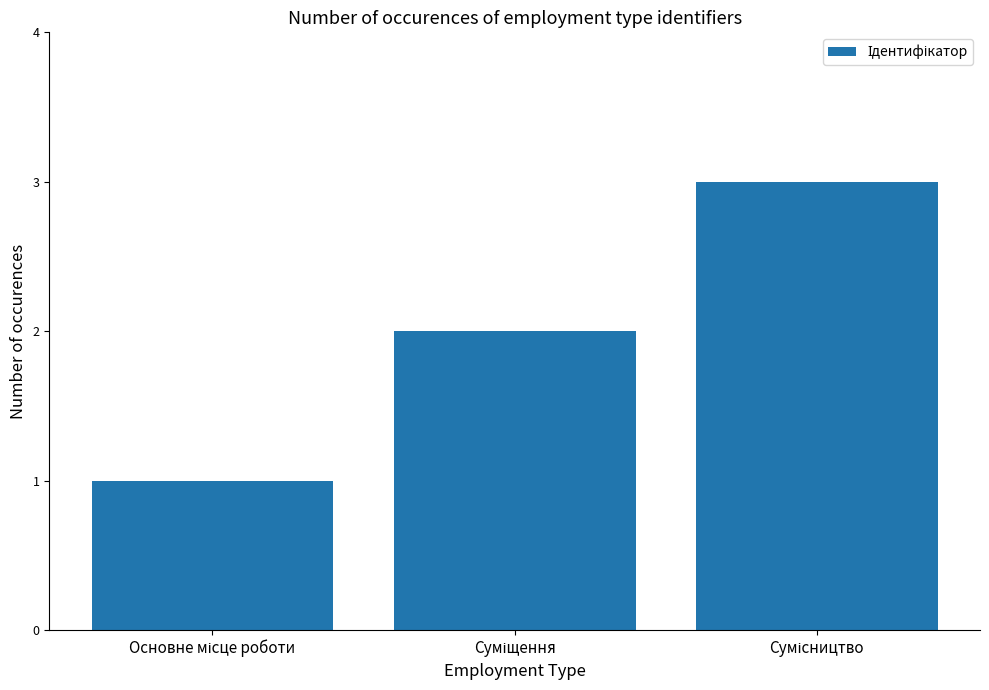

What is the greatest value displayed?

3